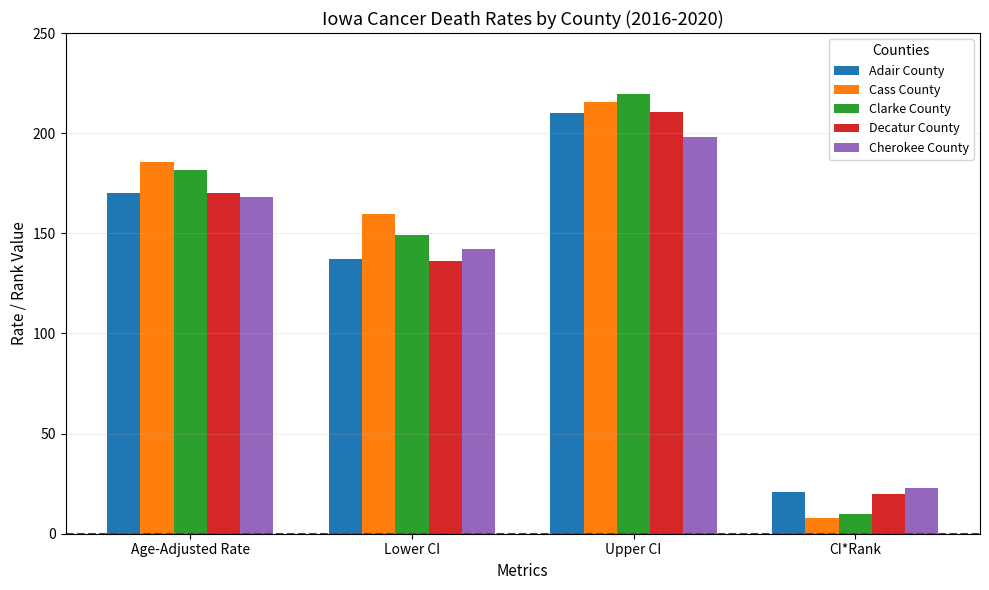

True or false: Clarke County has a value of 72.0 at Lower CI.

False